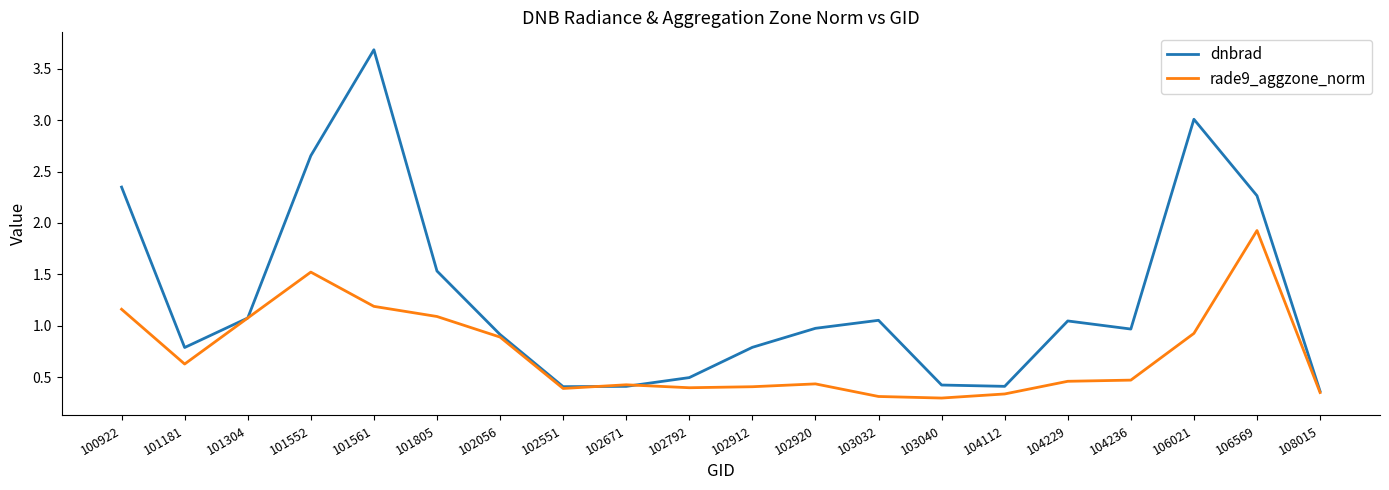

At which category does rade9_aggzone_norm reach its first local valley?

101181